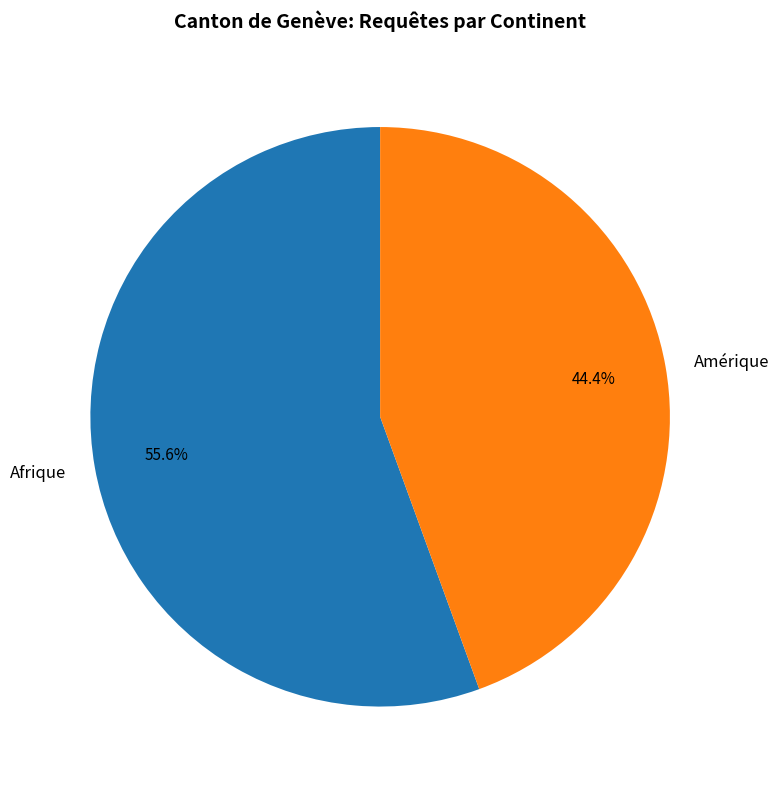

What portion of the pie excludes Afrique?

44.4%